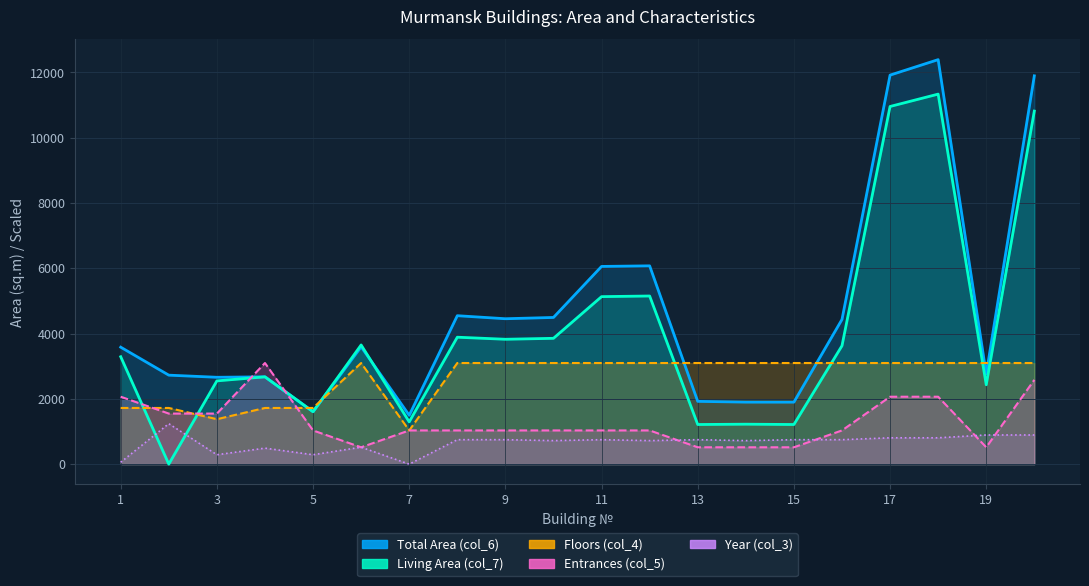

Reading right to left, list all the values displayed in this chart.

Total Area (col_6): 20=11891.7	19=2758.6	18=12387.3	17=11913.5	16=4430.7	15=1898.6	14=1899.4	13=1922.7	12=6072.6	11=6054.7	10=4492.0	9=4452.9	8=4545.7	7=1495.9	6=3592.7	5=1605.3	4=2673.6	3=2660.1	2=2725.0	1=3581.6
Living Area (col_7): 20=10812.0	19=2430.8	18=11331.6	17=10953.0	16=3624.8	15=1213.5	14=1223.4	13=1213.5	12=5149.0	11=5129.7	10=3853.2	9=3824.1	8=3887.0	7=1294.0	6=3650.3	5=1605.3	4=2673.6	3=2549.7	2=0.0	1=3289.2
Floors (col_4): 20=3096.8	19=3096.8	18=3096.8	17=3096.8	16=3096.8	15=3096.8	14=3096.8	13=3096.8	12=3096.8	11=3096.8	10=3096.8	9=3096.8	8=3096.8	7=1032.3	6=3096.8	5=1720.5	4=1720.5	3=1376.4	2=1720.5	1=1720.5
Entrances (col_5): 20=2580.7	19=516.1	18=2064.5	17=2064.5	16=1032.3	15=516.1	14=516.1	13=516.1	12=1032.3	11=1032.3	10=1032.3	9=1032.3	8=1032.3	7=1032.3	6=516.1	5=1032.3	4=3096.8	3=1548.4	2=1548.4	1=2064.5
Year (col_3): 20=893.0	19=893.0	18=806.6	17=806.6	16=749.0	15=749.0	14=720.2	13=749.0	12=720.2	11=749.0	10=720.2	9=749.0	8=749.0	7=0.0	6=518.5	5=288.1	4=489.7	3=288.1	2=1238.7	1=57.6